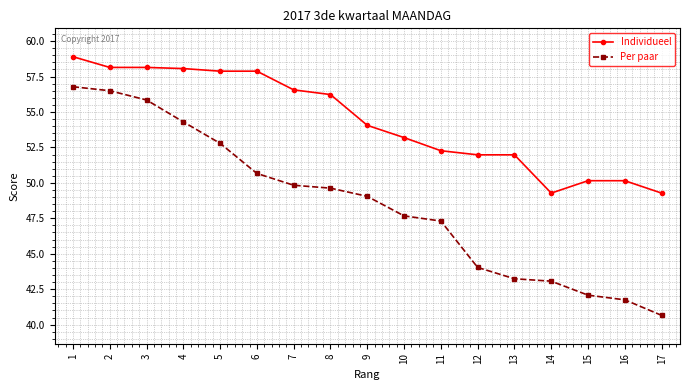

Reading right to left, list all the values displayed in this chart.

Individueel: 49.3	50.2	50.2	49.3	52.0	52.0	52.3	53.2	54.1	56.2	56.6	57.9	57.9	58.1	58.1	58.1	58.9
Per paar: 40.7	41.8	42.1	43.1	43.2	44.0	47.3	47.7	49.0	49.6	49.8	50.7	52.8	54.3	55.8	56.5	56.8